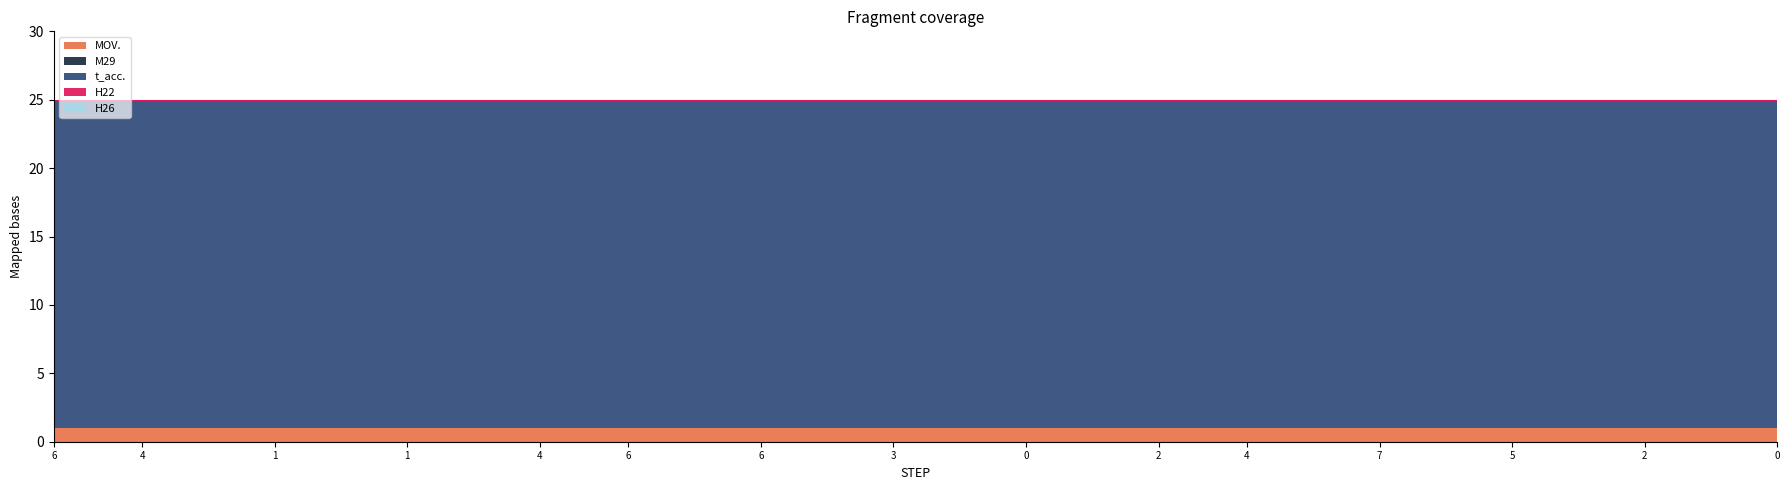

Is the value of H22 at 6 greater than the value of H26 at 6?

No